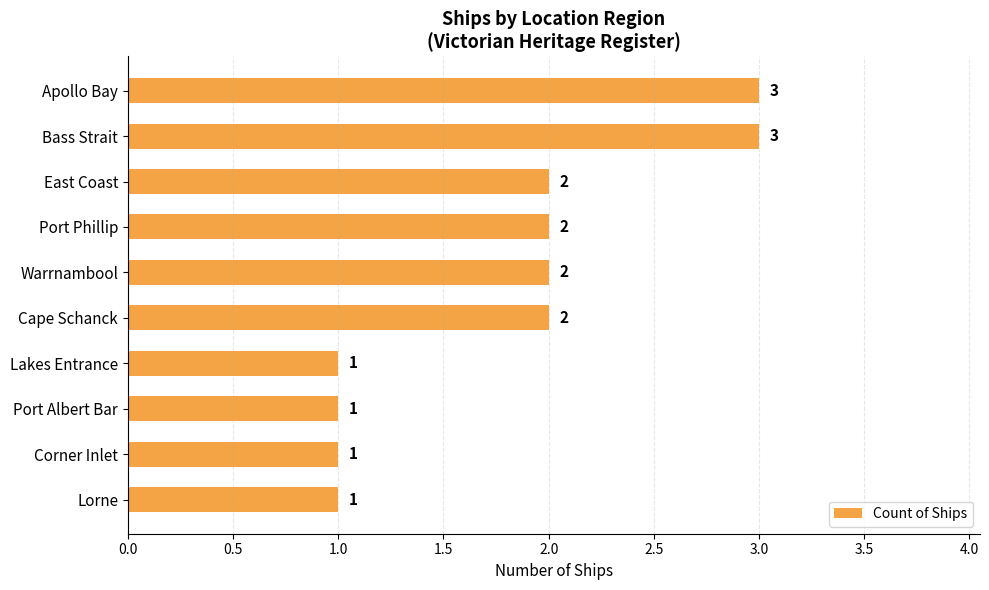

Reading bottom to top, list all the values displayed in this chart.

1	1	1	1	2	2	2	2	3	3